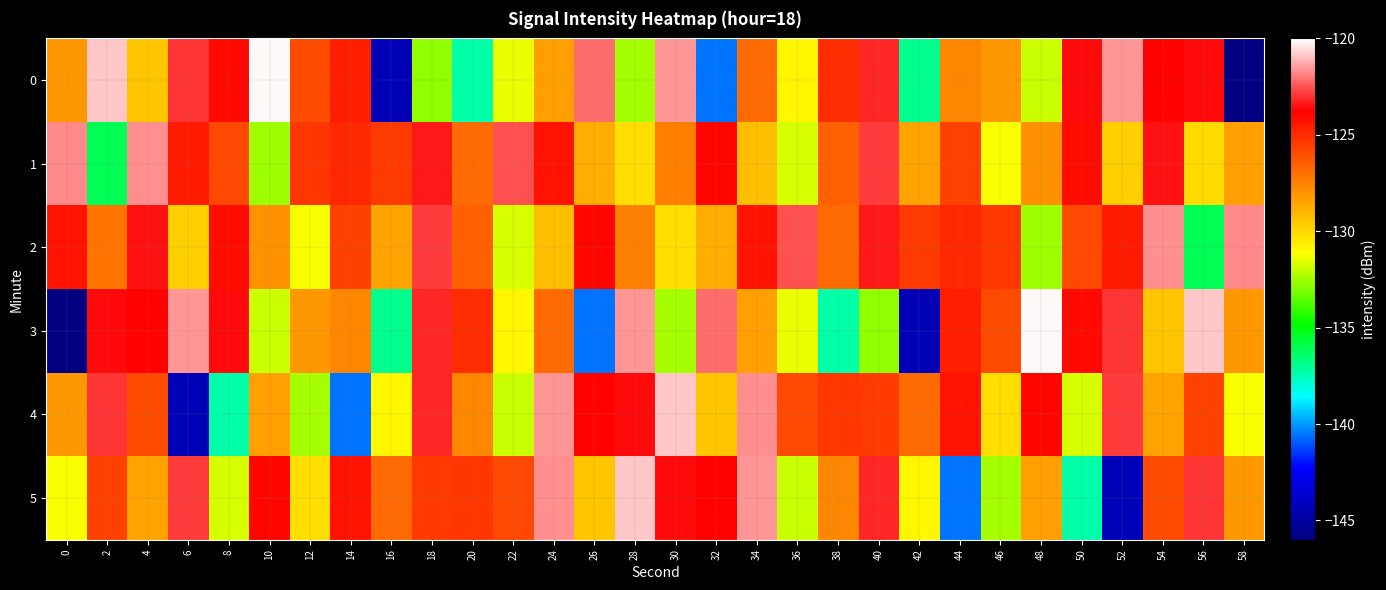

Reading right to left, transcribe all the data shown in this chart.

0: 58=-145.9	56=-123.6	54=-123.8	52=-121.5	50=-123.6	48=-131.9	46=-128.2	44=-127.6	42=-136.9	40=-123.2	38=-125.1	36=-130.9	34=-126.9	32=-140.5	30=-121.6	28=-132.5	26=-122.2	24=-128.4	22=-131.5	20=-137.3	18=-132.7	16=-144.3	14=-124.6	12=-125.9	10=-120.1	8=-124.0	6=-123.0	4=-129.4	2=-120.8	0=-128.1
1: 58=-128.3	56=-130.1	54=-123.5	52=-129.8	50=-124.1	48=-128.0	46=-131.2	44=-125.7	42=-128.4	40=-122.9	38=-126.6	36=-131.8	34=-129.3	32=-123.9	30=-127.4	28=-130.2	26=-128.8	24=-124.3	22=-122.5	20=-126.8	18=-123.4	16=-125.5	14=-124.9	12=-125.3	10=-132.5	8=-125.8	6=-124.5	4=-121.6	2=-136.1	0=-121.8
2: 58=-121.8	56=-136.1	54=-121.6	52=-124.5	50=-125.8	48=-132.5	46=-125.3	44=-124.9	42=-125.5	40=-123.4	38=-126.8	36=-122.5	34=-124.3	32=-128.8	30=-130.2	28=-127.4	26=-123.9	24=-129.3	22=-131.8	20=-126.6	18=-122.9	16=-128.4	14=-125.7	12=-131.2	10=-128.0	8=-124.1	6=-129.8	4=-123.5	2=-127.1	0=-124.3
3: 58=-128.1	56=-120.8	54=-129.4	52=-123.0	50=-124.0	48=-120.1	46=-125.9	44=-124.6	42=-144.3	40=-132.7	38=-137.3	36=-131.5	34=-128.4	32=-122.2	30=-132.5	28=-121.6	26=-140.5	24=-126.9	22=-130.9	20=-125.1	18=-123.2	16=-136.9	14=-127.6	12=-128.2	10=-131.9	8=-123.6	6=-121.5	4=-123.8	2=-123.6	0=-145.9
4: 58=-131.2	56=-125.7	54=-128.4	52=-122.9	50=-131.8	48=-123.9	46=-130.2	44=-124.3	42=-126.8	40=-125.5	38=-125.3	36=-125.8	34=-121.6	32=-129.4	30=-120.8	28=-123.6	26=-123.8	24=-121.5	22=-131.9	20=-127.6	18=-123.2	16=-130.9	14=-140.5	12=-132.5	10=-128.4	8=-137.3	6=-144.3	4=-125.9	2=-123.0	0=-128.1
5: 58=-128.1	56=-123.0	54=-125.9	52=-144.3	50=-137.3	48=-128.4	46=-132.5	44=-140.5	42=-130.9	40=-123.2	38=-127.6	36=-131.9	34=-121.5	32=-123.8	30=-123.6	28=-120.8	26=-129.4	24=-121.6	22=-125.8	20=-125.3	18=-125.5	16=-126.8	14=-124.3	12=-130.2	10=-123.9	8=-131.8	6=-122.9	4=-128.4	2=-125.7	0=-131.2